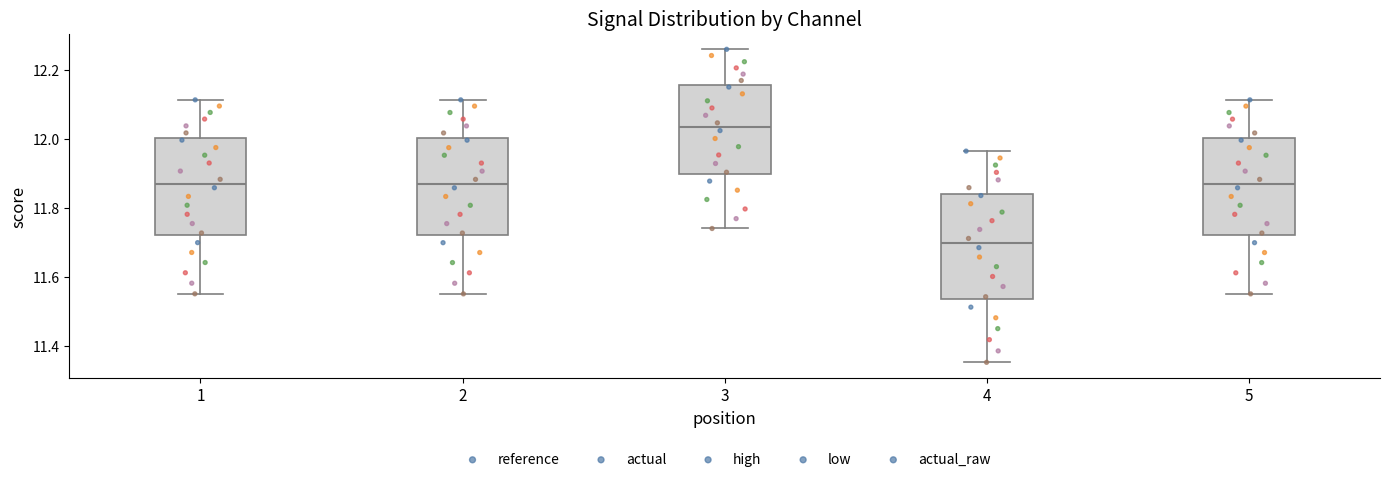

Where does the upper whisker of the box at x = 5 end on the y-axis? The values are not printed on the chart, so give them approximately, as read against the axis.

12.12